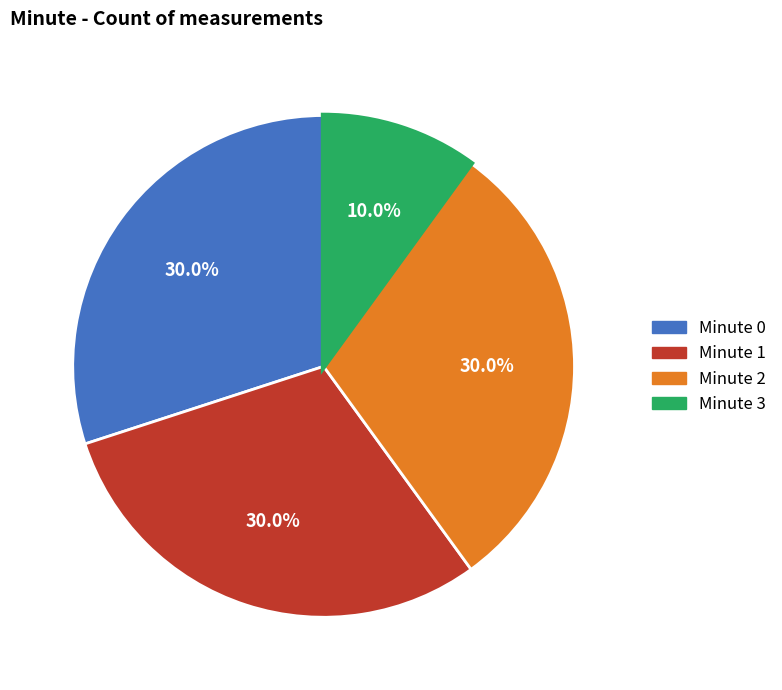

Is there any slice that represents more than half of the pie?

No